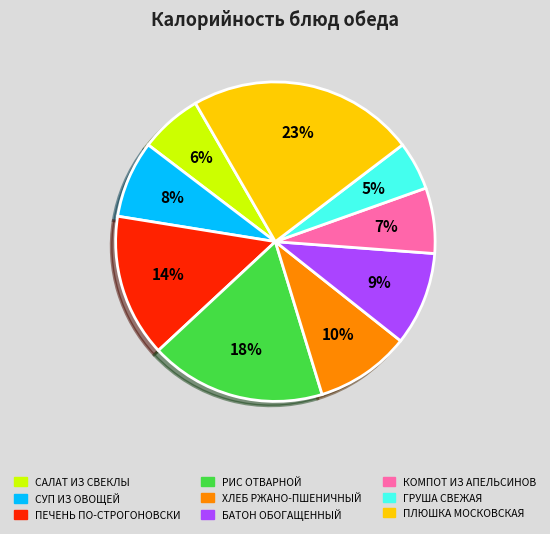

What percentage is the БАТОН ОБОГАЩЕННЫЙ slice, to the nearest percent?

9%